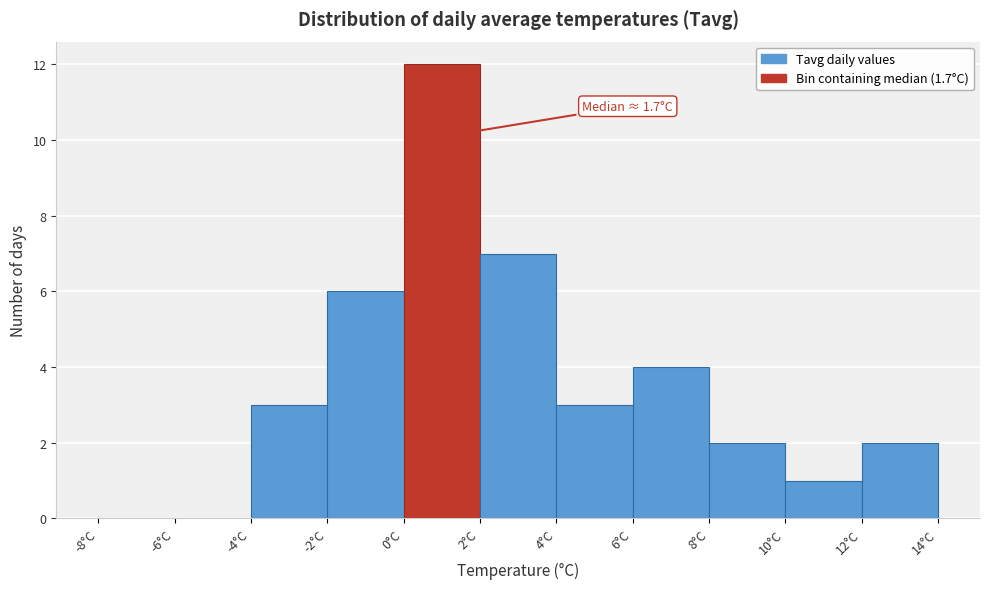

Over which range of the x-axis is the bar tallest?

0 to 2